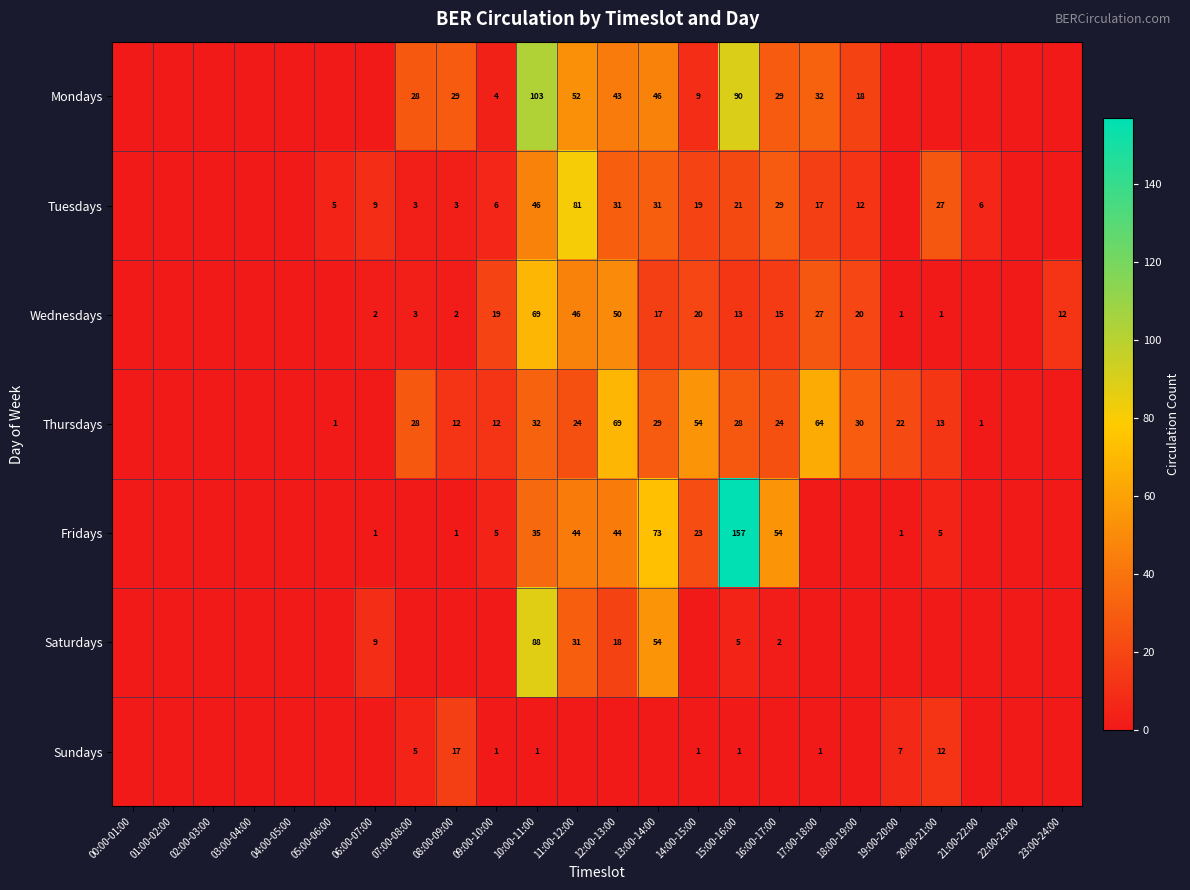

Is it true that Fridays equals 54 at 16:00-17:00?

True